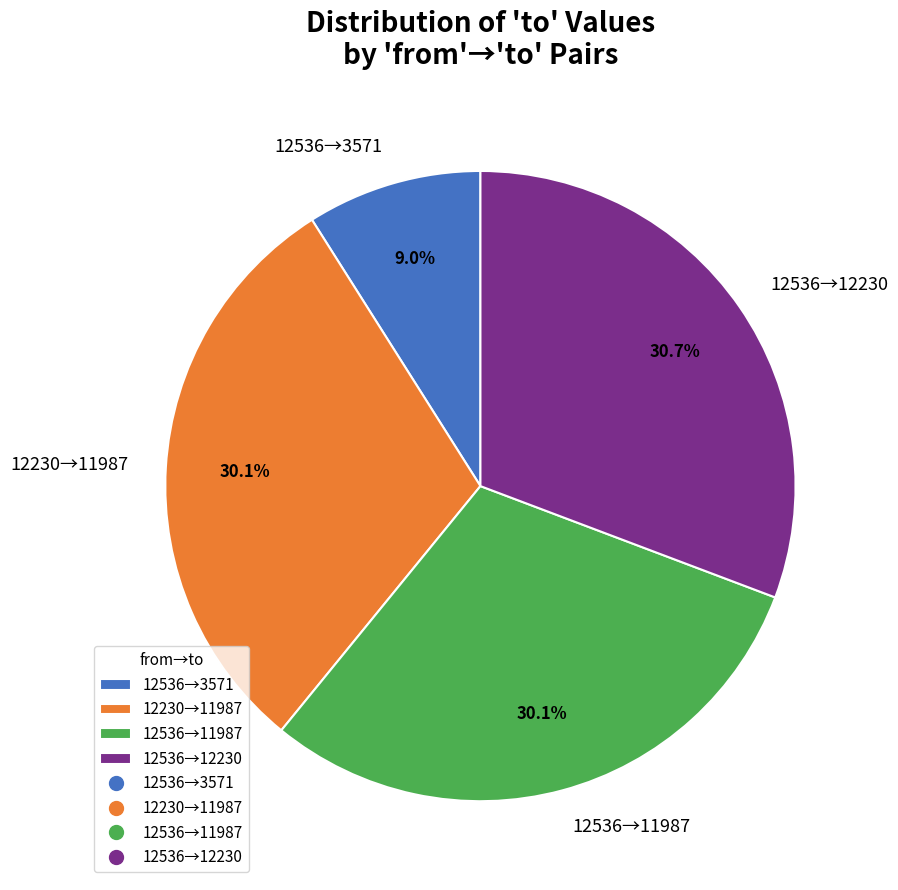

How many segments does this pie chart have?

4